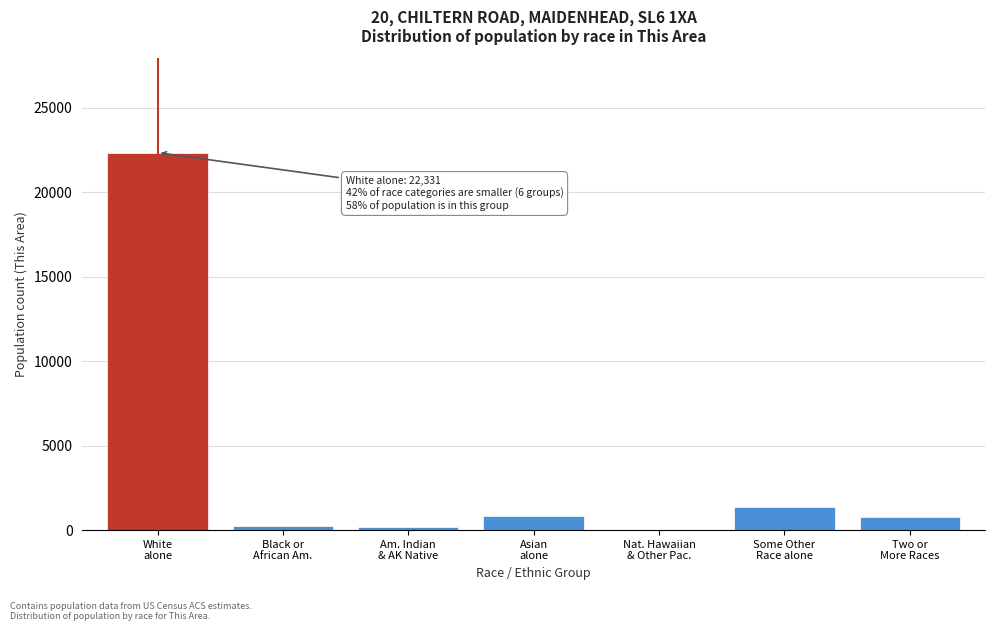

What is the sum of all values?

25756